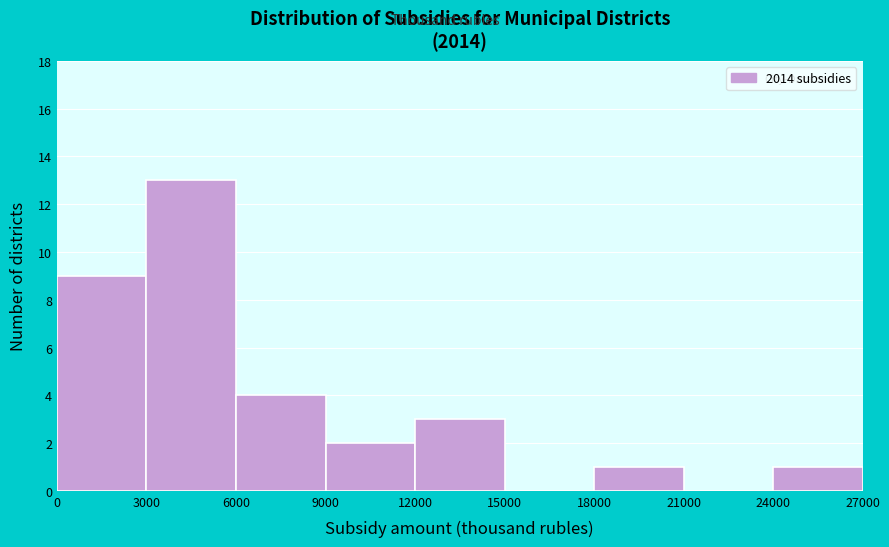

Reading left to right, transcribe this chart: for each bar, give the range it covers on the x-axis and its height. The values are not printed on the chart, so give them approximately, as read against the axis.

0 to 3000: 9
3000 to 6000: 13
6000 to 9000: 4
9000 to 12000: 2
12000 to 15000: 3
15000 to 18000: 0
18000 to 21000: 1
21000 to 24000: 0
24000 to 27000: 1